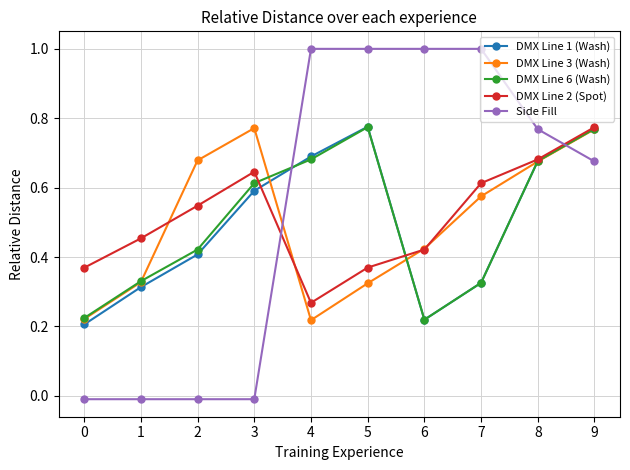

Is it true that DMX Line 6 (Wash) equals 0.2 at 0?

True